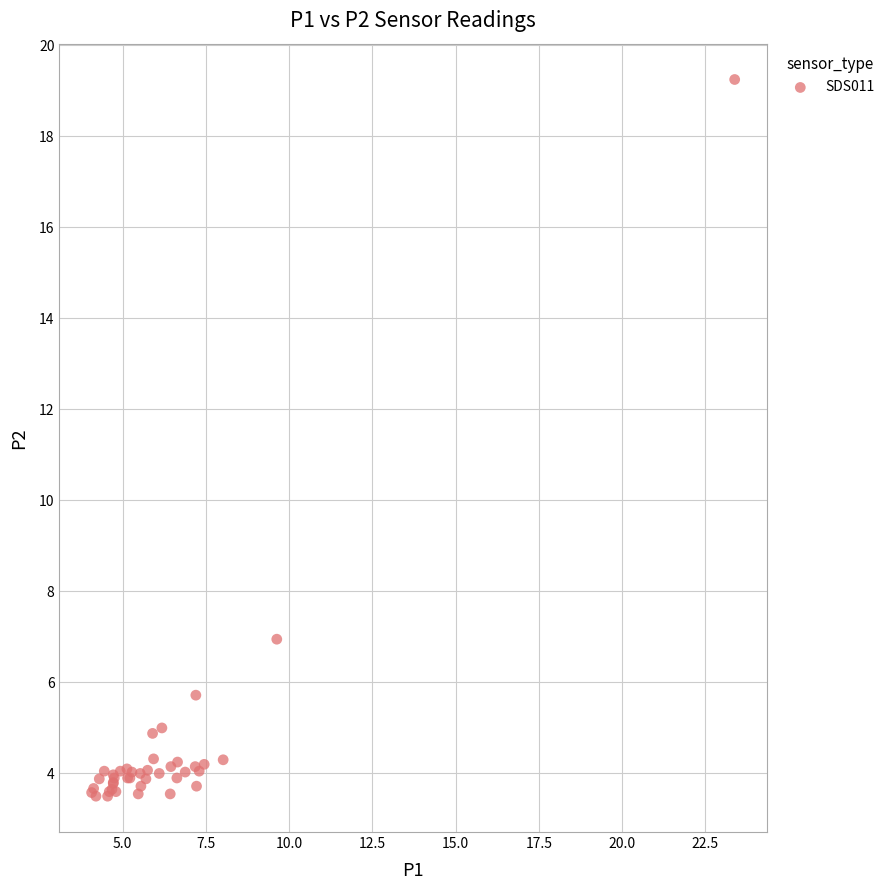

What Y value in the scatter plot is closest to 11?

7.0